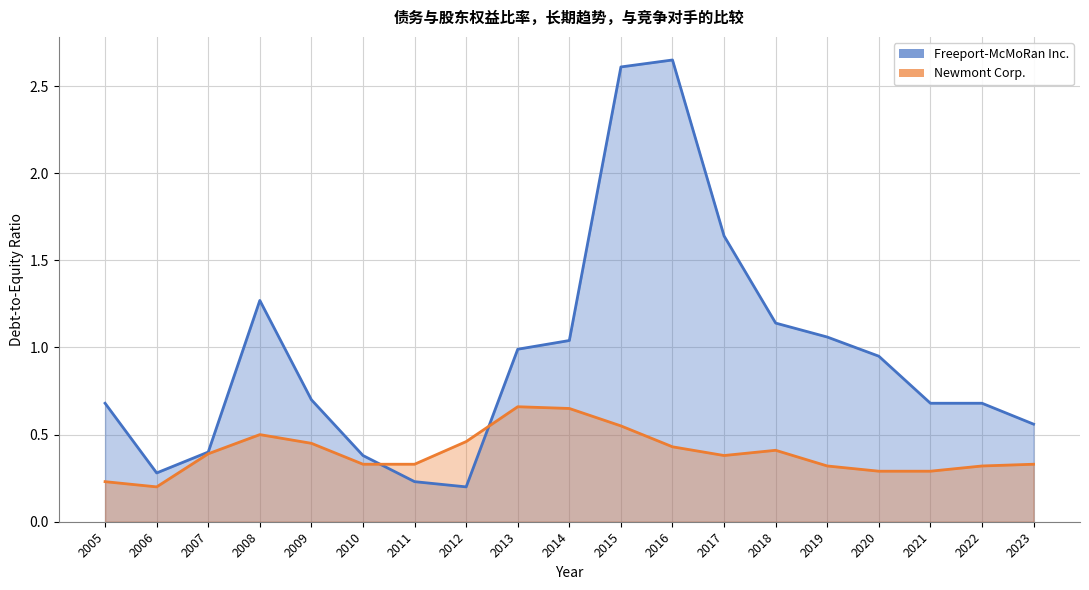

Reading right to left, what are all the values shown in this chart?

Freeport-McMoRan Inc.: 2023=0.6	2022=0.7	2021=0.7	2020=0.9	2019=1.1	2018=1.1	2017=1.6	2016=2.6	2015=2.6	2014=1.0	2013=1.0	2012=0.2	2011=0.2	2010=0.4	2009=0.7	2008=1.3	2007=0.4	2006=0.3	2005=0.7
Newmont Corp.: 2023=0.3	2022=0.3	2021=0.3	2020=0.3	2019=0.3	2018=0.4	2017=0.4	2016=0.4	2015=0.6	2014=0.7	2013=0.7	2012=0.5	2011=0.3	2010=0.3	2009=0.5	2008=0.5	2007=0.4	2006=0.2	2005=0.2